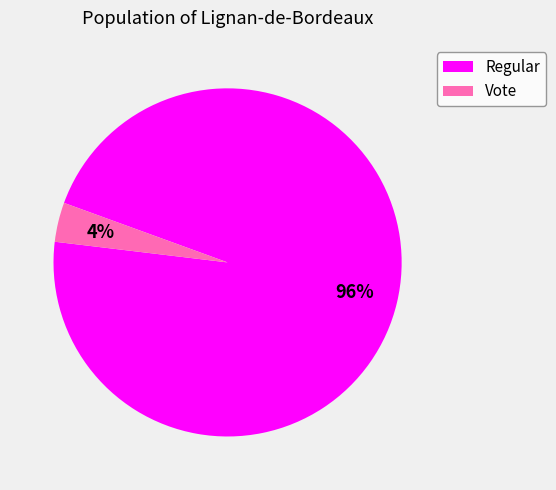

Which slice is the largest?

Regular